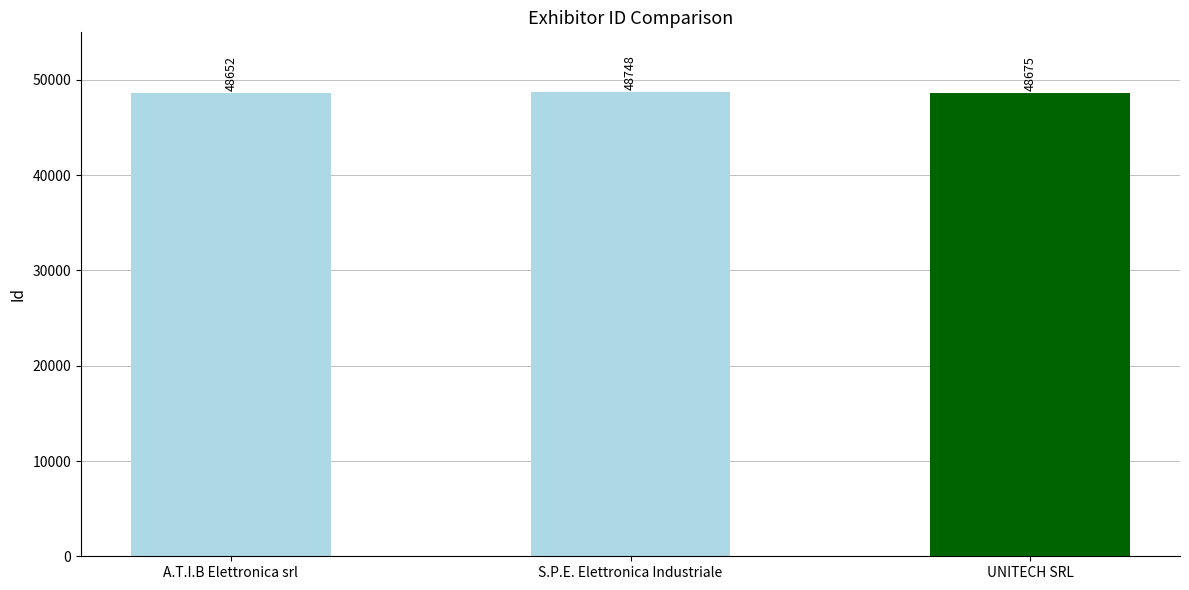

What is the minimum value shown in the chart?

48652